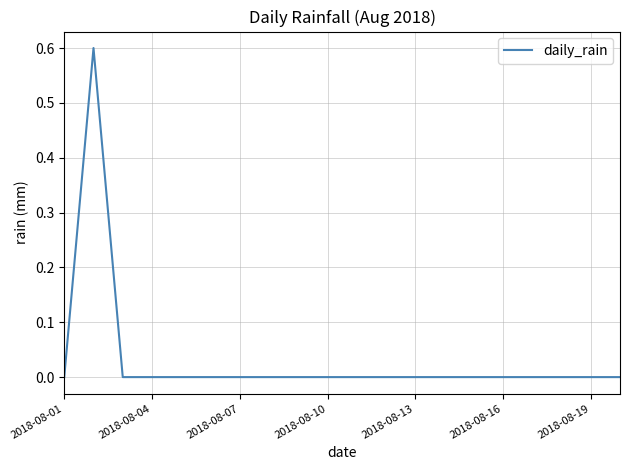

What is the greatest value displayed?

0.6